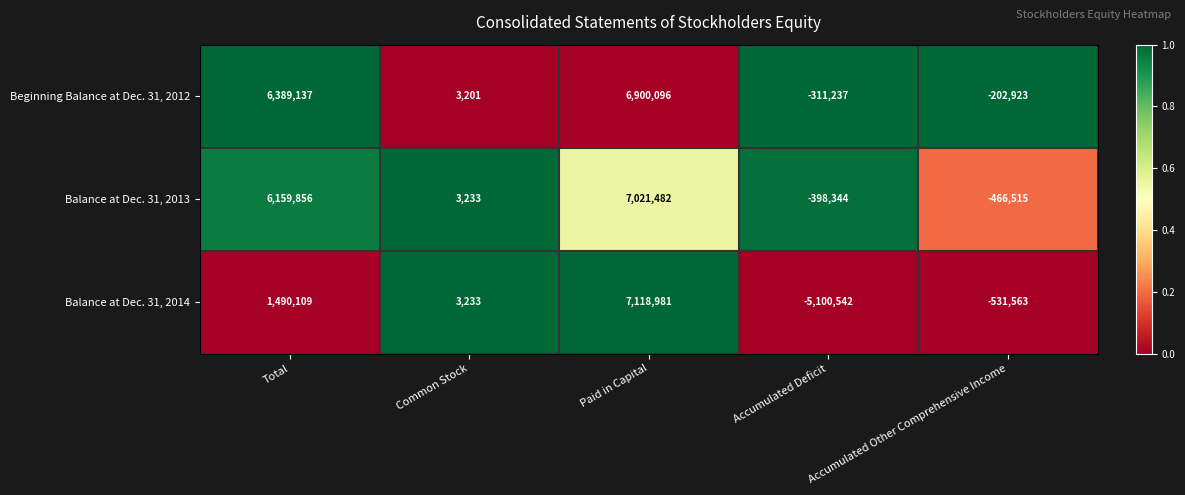

How many data points does each series have?

5